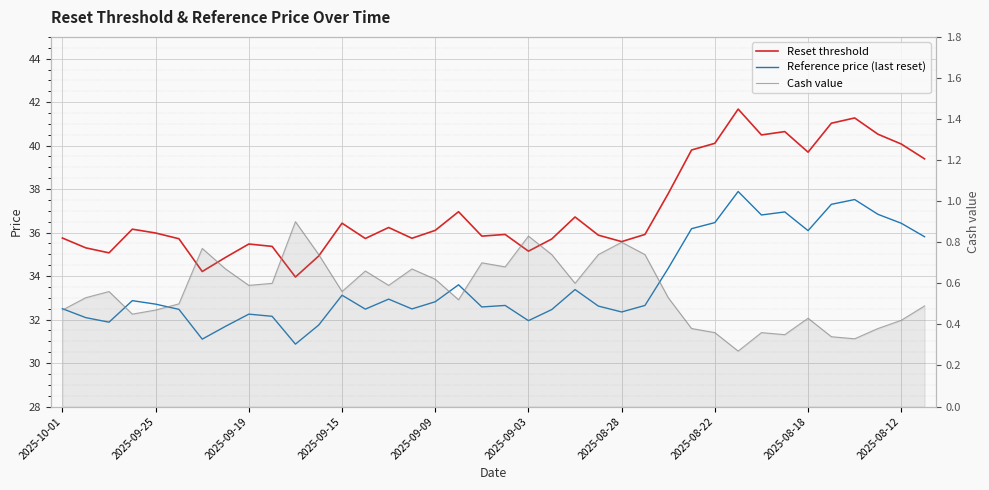

What are all the series names shown in the legend?

Reset threshold, Reference price (last reset), Cash value